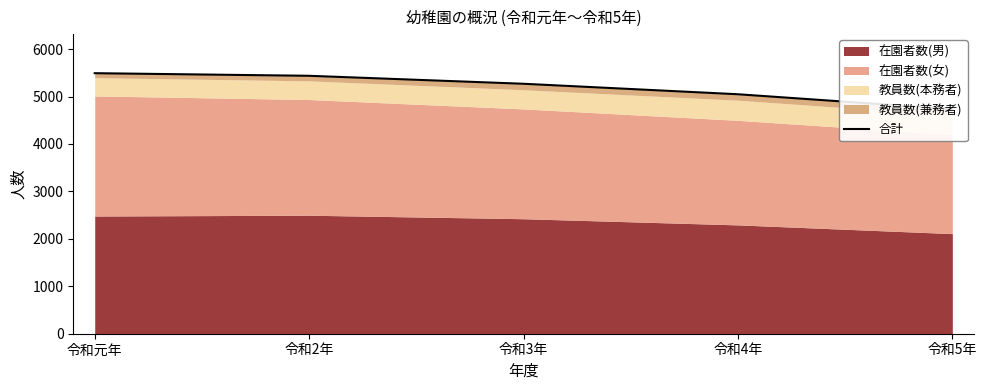

True or false: the data shows 1818 at 令和元年.

False